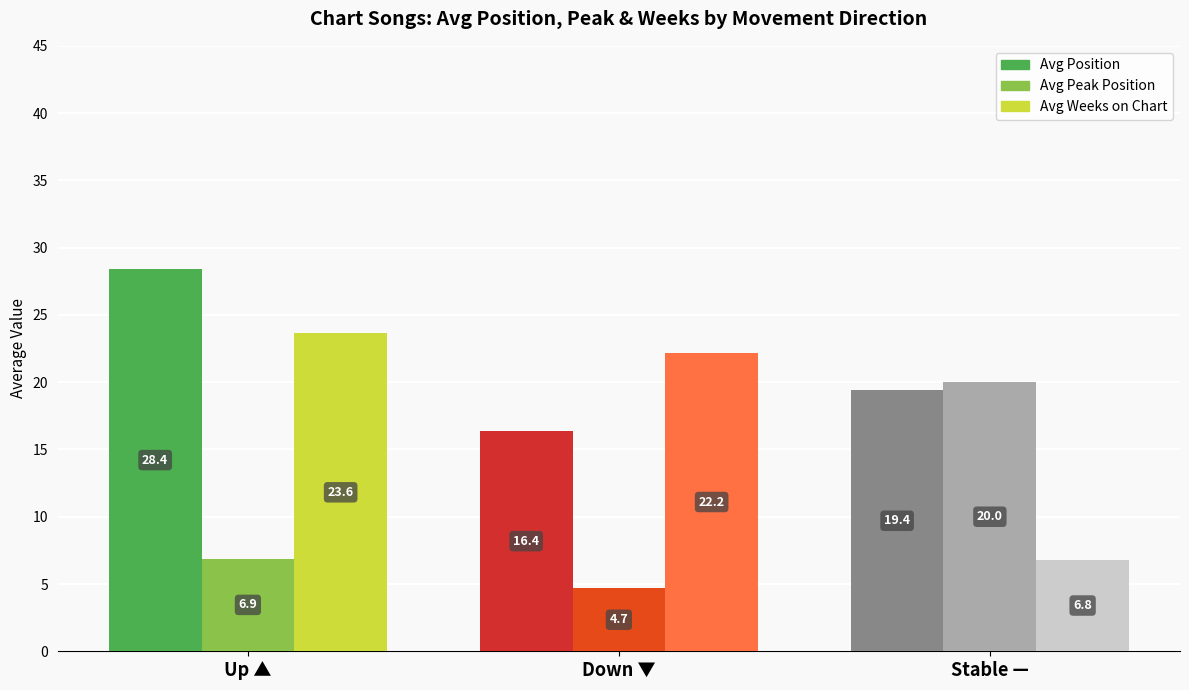

List the labels in order of Avg Position value, smallest first.

Down ▼, Stable —, Up ▲